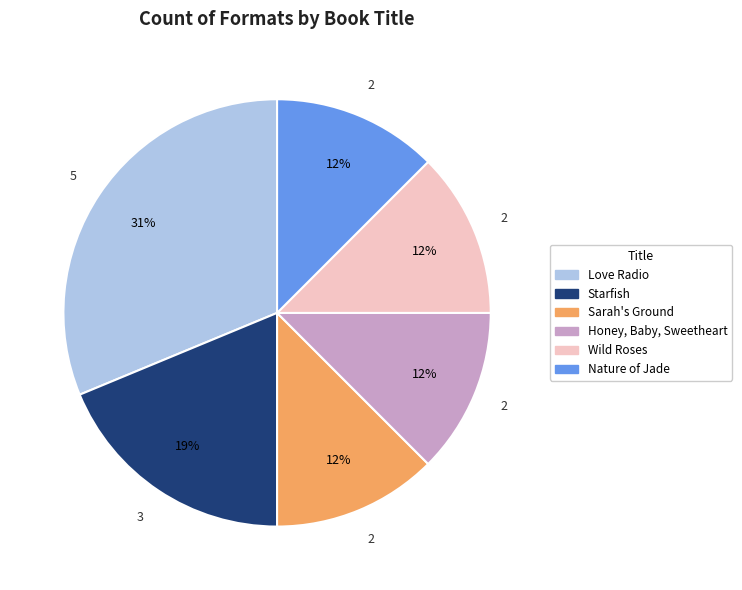

Does Nature of Jade represent more than half of the total?

No